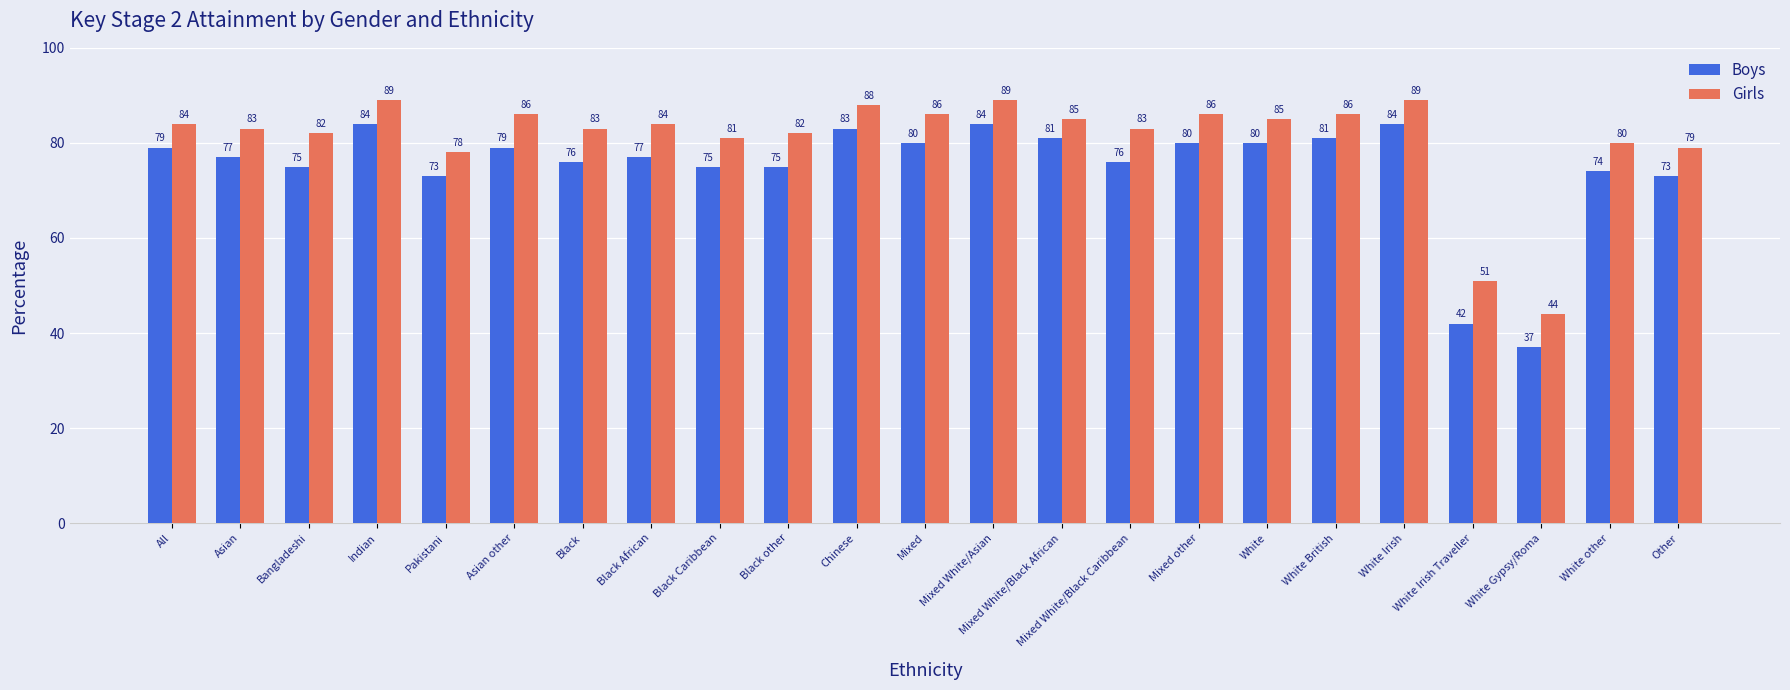

Reading left to right, extract all data points from this chart.

Boys: 79	77	75	84	73	79	76	77	75	75	83	80	84	81	76	80	80	81	84	42	37	74	73
Girls: 84	83	82	89	78	86	83	84	81	82	88	86	89	85	83	86	85	86	89	51	44	80	79